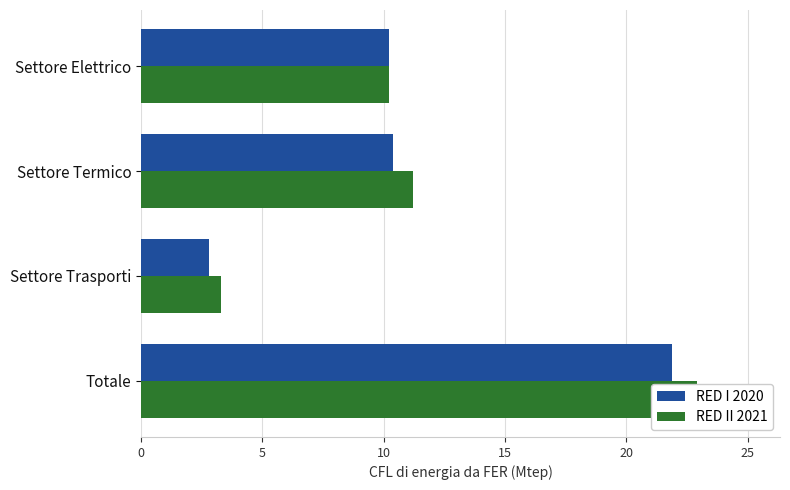

What are all the series names shown in the legend?

RED I 2020, RED II 2021